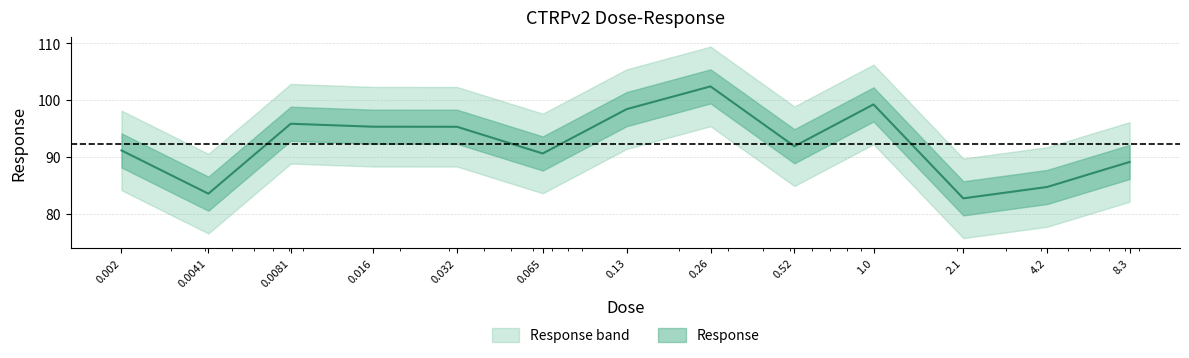

Is it true that the value at 0.26 is 102.4?

True